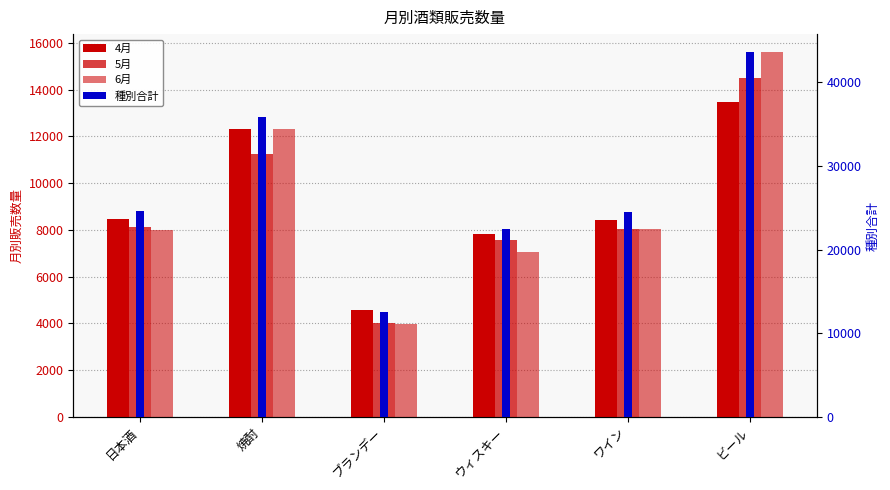

Where is 種別合計 nearest to the value 28075?

日本酒